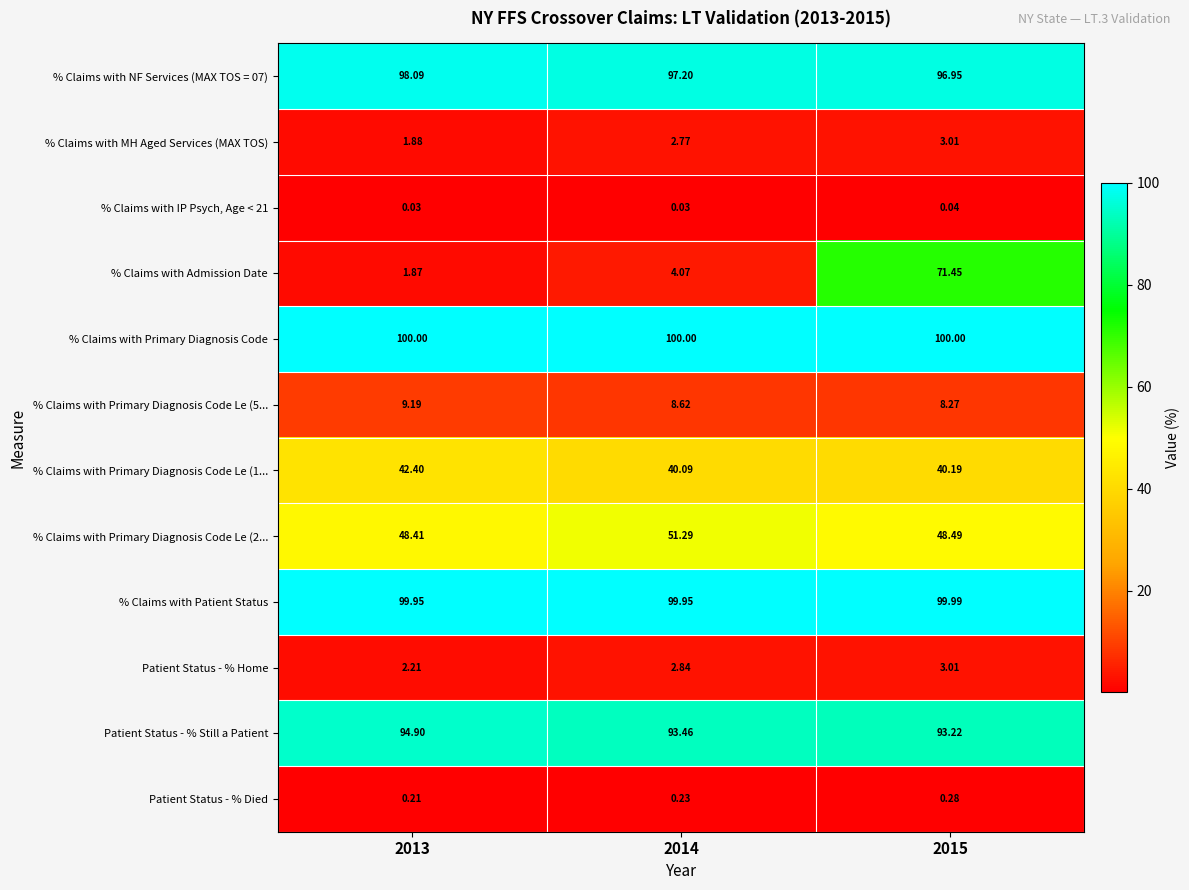

Count the number of categories in the chart.

3